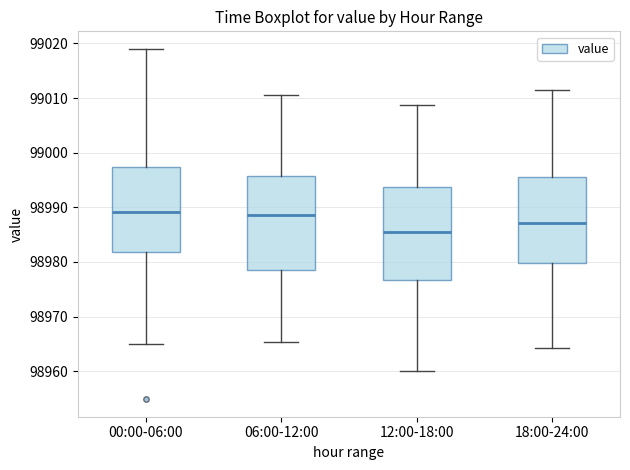

Reading left to right, transcribe this box plot: for each box, give where its median line is, the range the box spans, and where its two whiskers end, as read against the y-axis. The values are not printed on the chart, so give them approximately, as read against the axis.

00:00-06:00: median 98989, box 98982 to 98997, whiskers 98965 to 99019
06:00-12:00: median 98989, box 98978 to 98996, whiskers 98965 to 99011
12:00-18:00: median 98985, box 98977 to 98994, whiskers 98960 to 99009
18:00-24:00: median 98987, box 98980 to 98996, whiskers 98964 to 99011